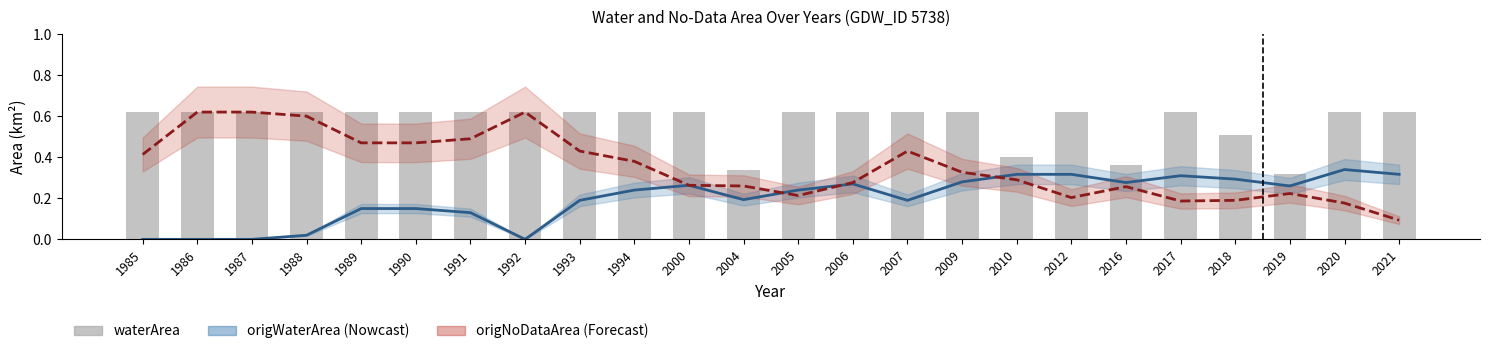

How many groups of bars are there?

24